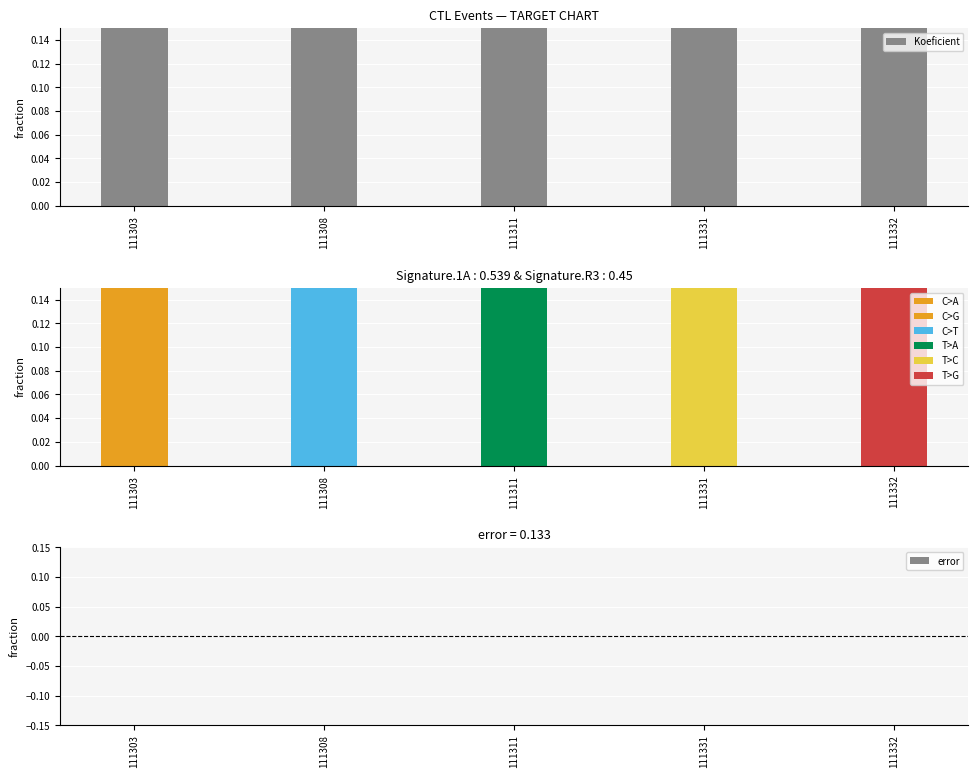

The value at 111332 is 5. True or false?

False